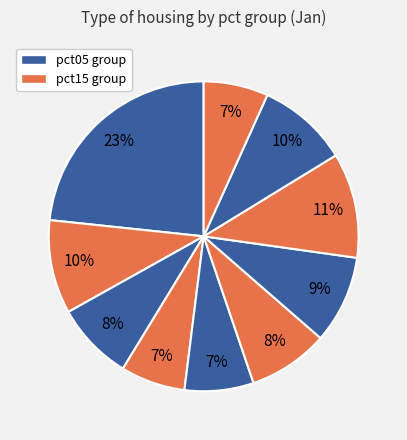

Count the number of slices in the pie.

10